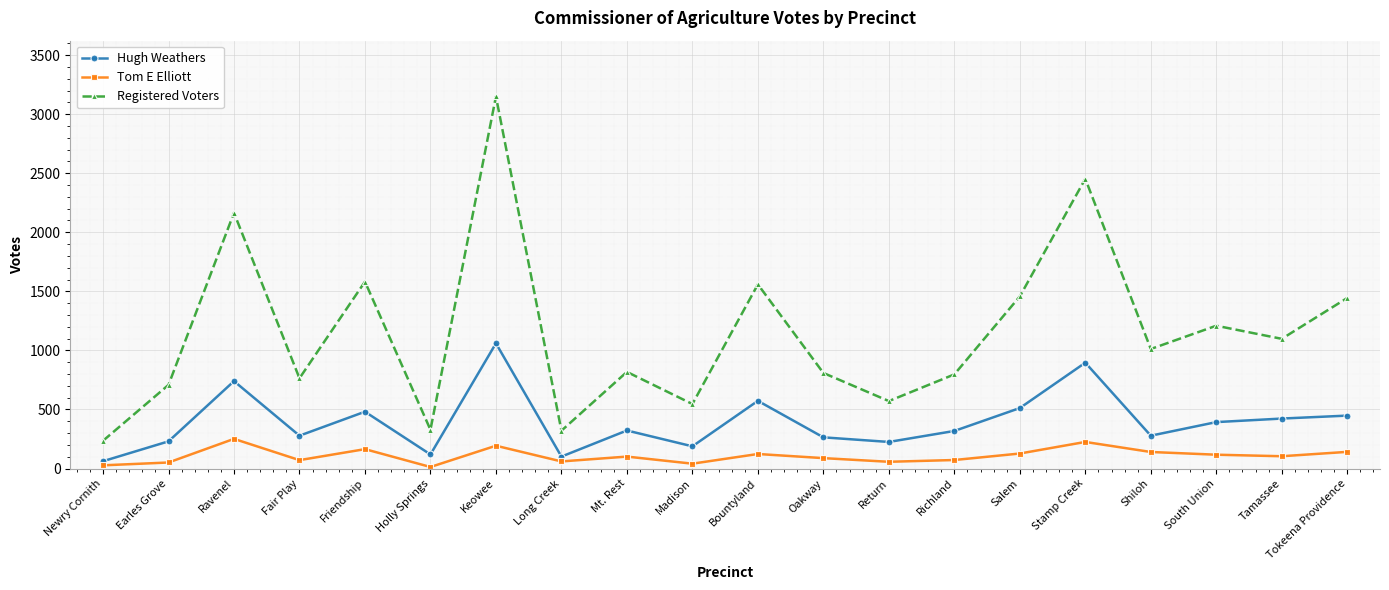

What is the total value across all series at Tokeena Providence?

2033